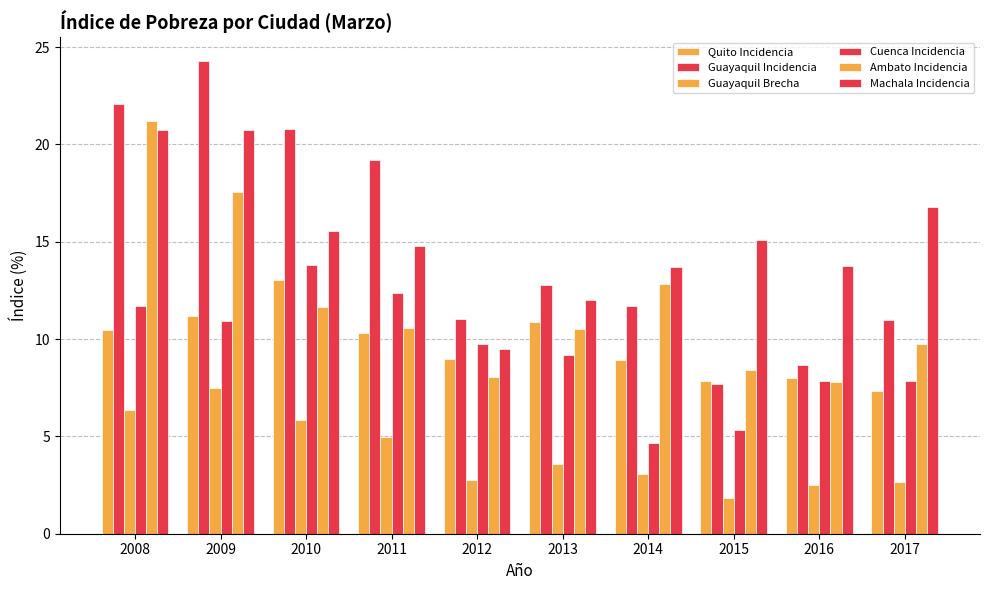

At how many categories does at least one series exceed 20?

3